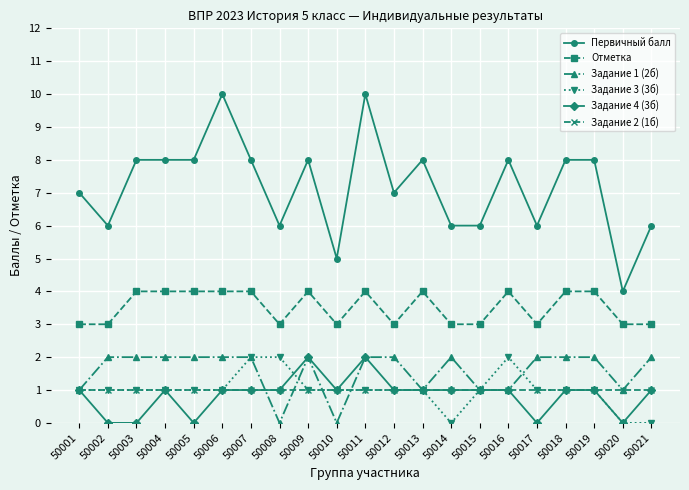

What is the maximum value shown in the chart?

10